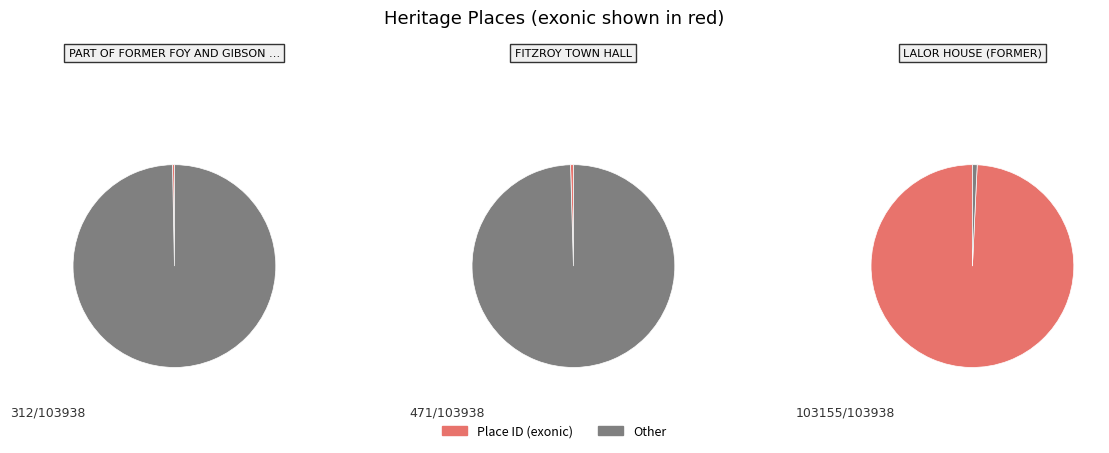

What is the change in value from PART OF FORMER FOY AND GIBSON COMPLEX to LALOR HOUSE (FORMER)?

+102843